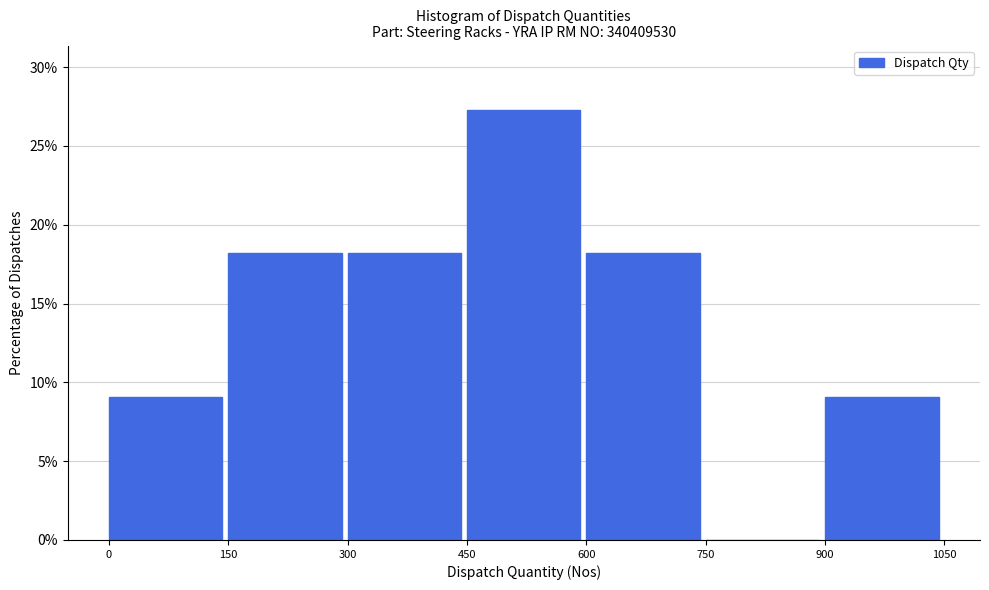

Reading left to right, list every bar in this chart as the range it spans on the x-axis followed by its height. The values are not printed on the chart, so give them approximately, as read against the axis.

0 to 150: 9.0
150 to 300: 18.0
300 to 450: 18.0
450 to 600: 27.5
600 to 750: 18.0
750 to 900: 0
900 to 1050: 9.0